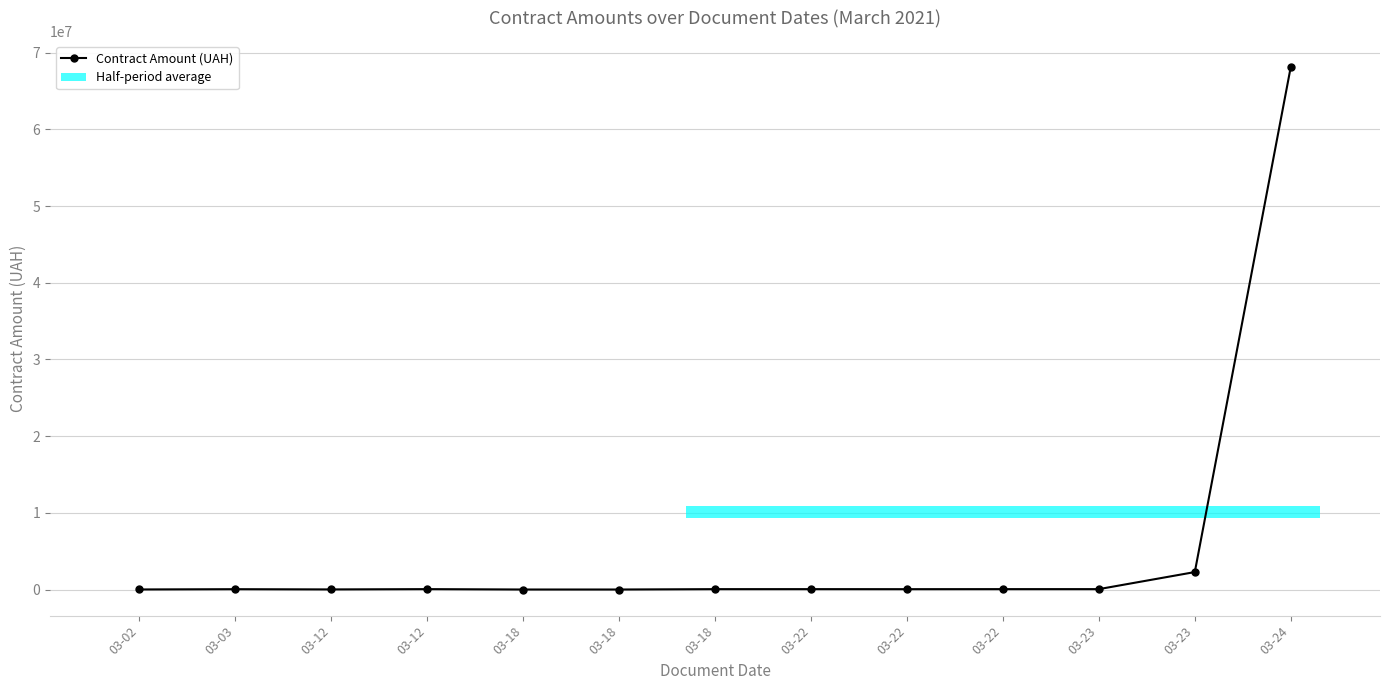

How many interior local peaks (higher than both neighbors) does the data have?

4